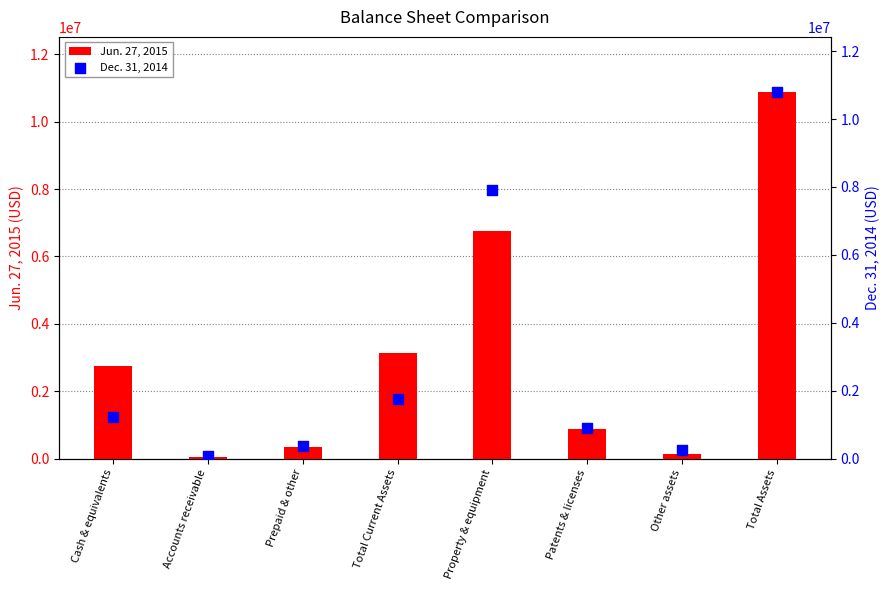

Is the value of Dec. 31, 2014 at Other assets greater than the value of Jun. 27, 2015 at Total Assets?

No